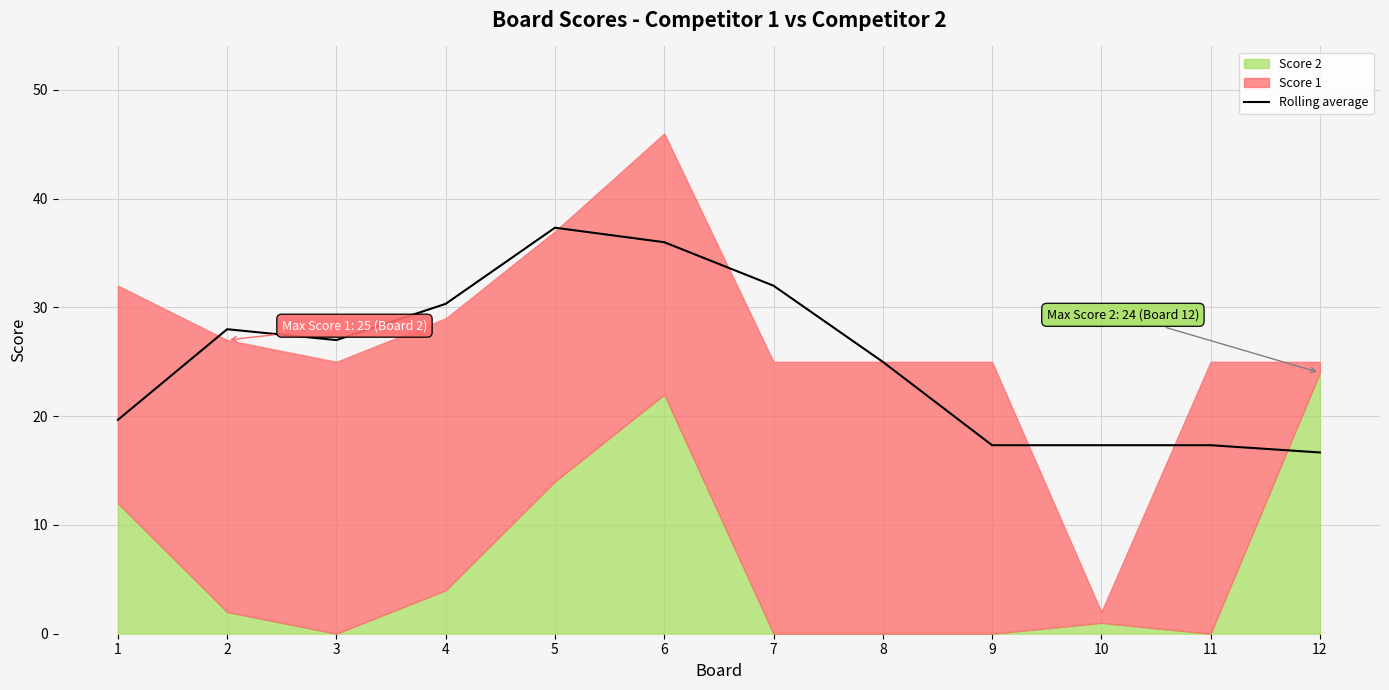

Reading right to left, what are all the values shown in this chart?

16.7	17.3	17.3	17.3	25.0	32.0	36.0	37.3	30.3	27.0	28.0	19.7